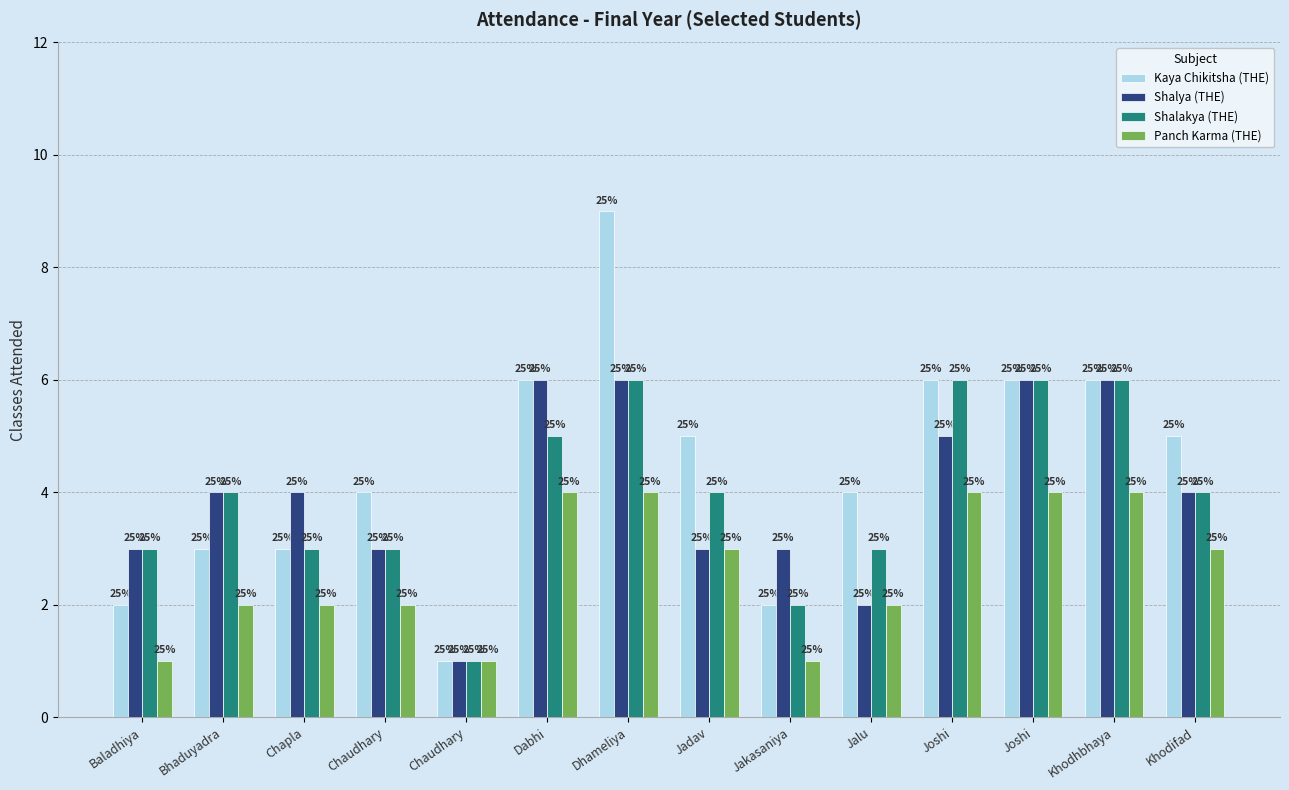

What is the label of the 7th bar from the right?

Jadav